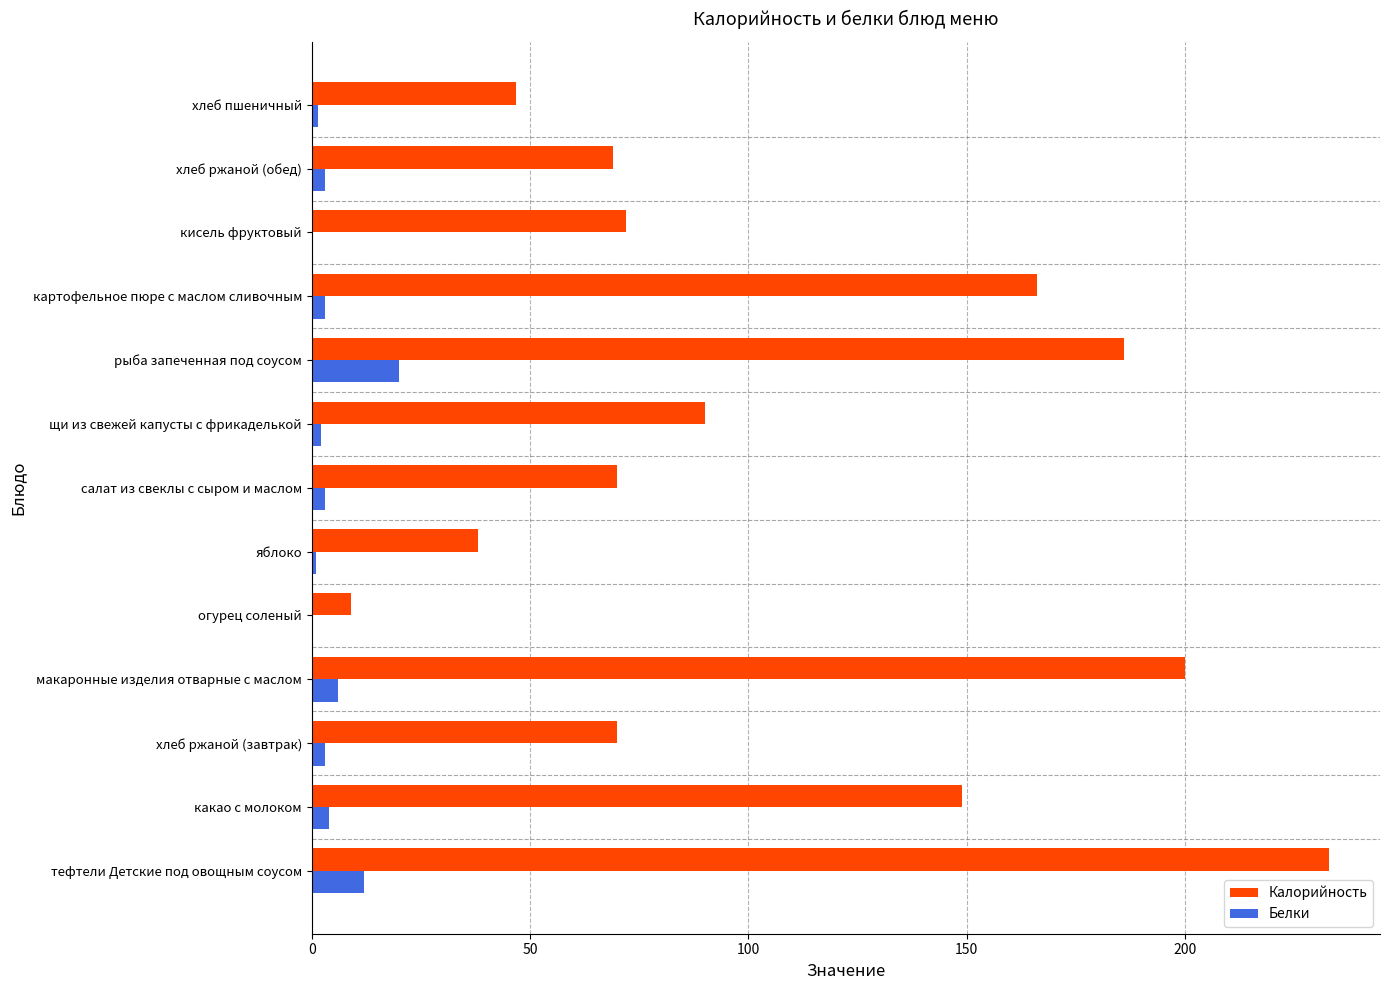

Which series has the largest total across all categories?

Калорийность